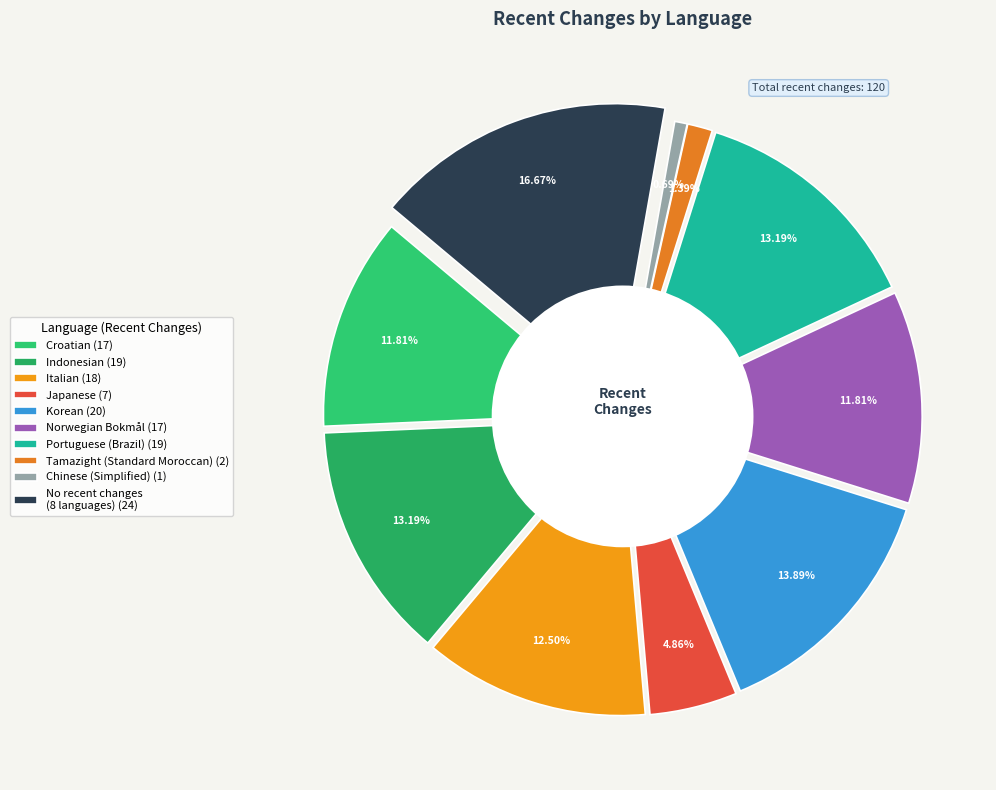

Is there a majority slice in this chart?

No